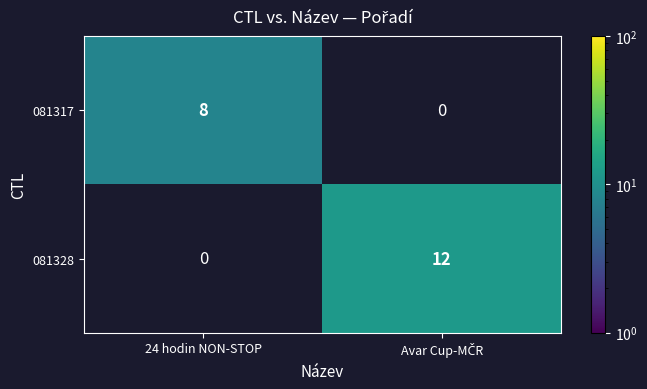

The value of 081328 at 24 hodin NON-STOP is -7. True or false?

False